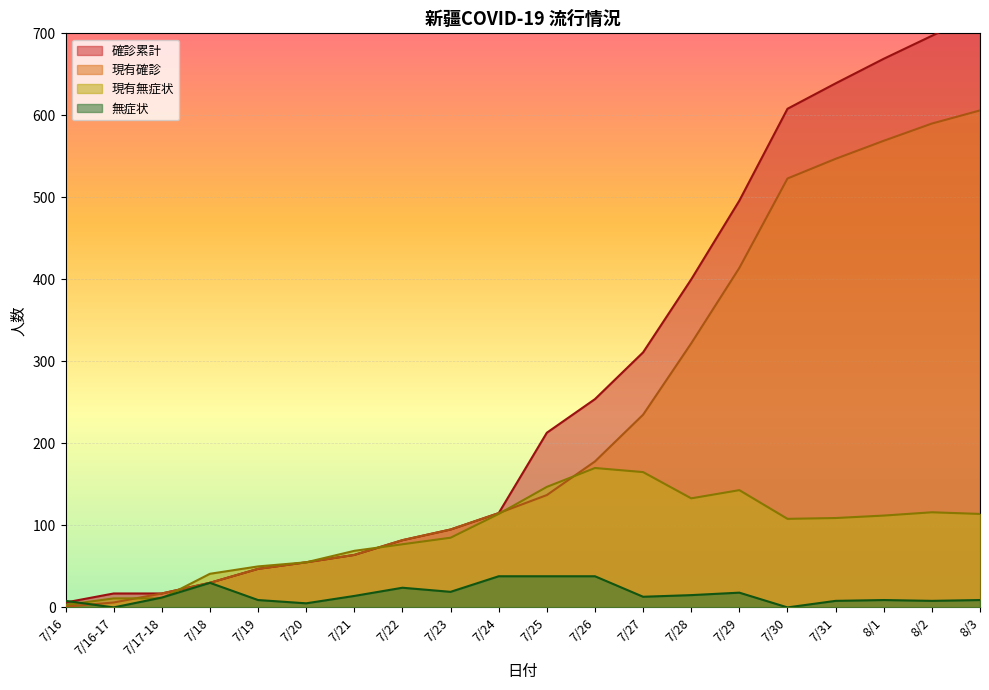

How many lines are shown in the chart?

4